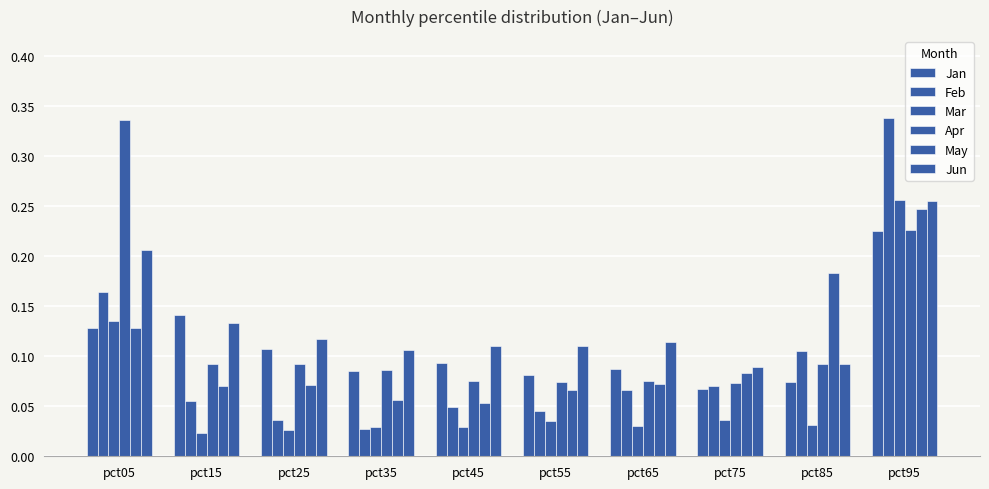

Are the bars horizontal?

No